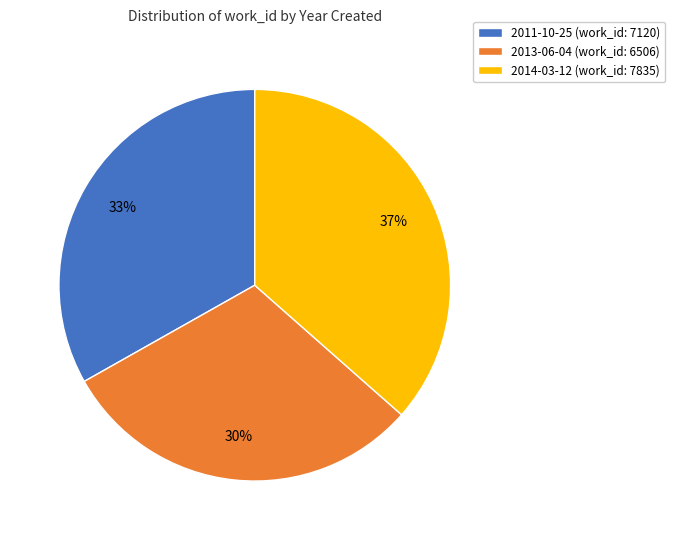

Rank the categories by value from highest to lowest.

2014-03-12 (work_id: 7835), 2011-10-25 (work_id: 7120), 2013-06-04 (work_id: 6506)